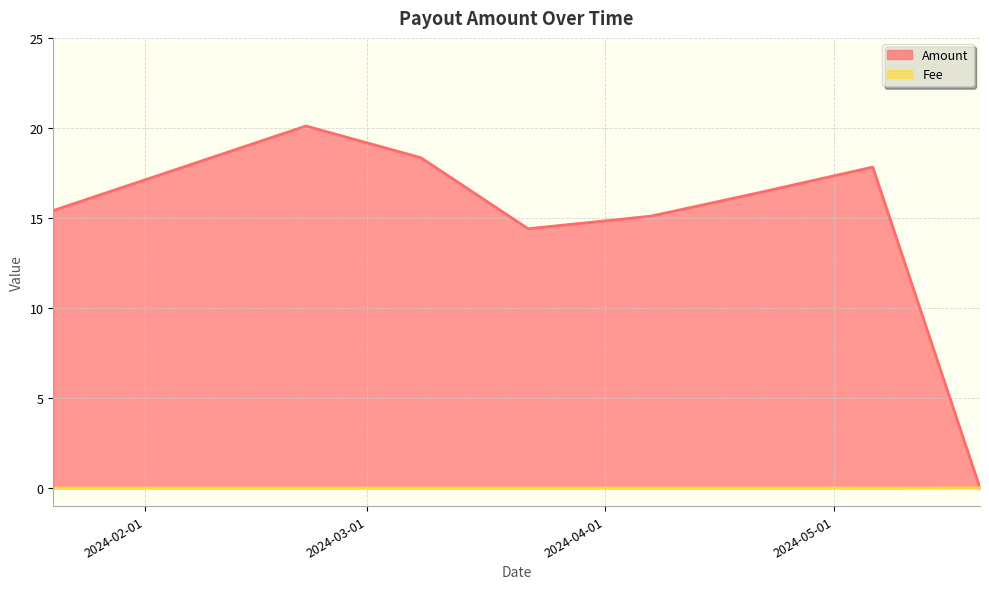

Reading left to right, transcribe all the data shown in this chart.

Amount: 15.4	20.1	18.3	14.4	15.1	16.4	17.8	0.0
Fee: 0.0	0.0	0.0	0.0	0.0	0.0	0.0	0.0